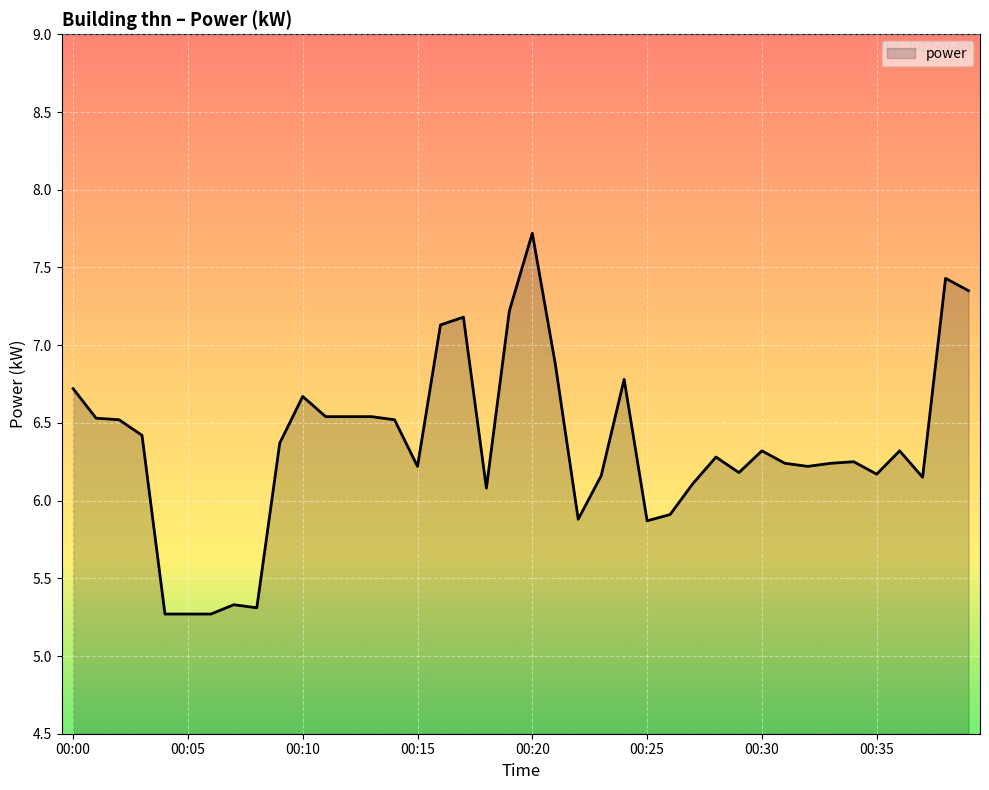

What is the smallest value displayed?

5.3